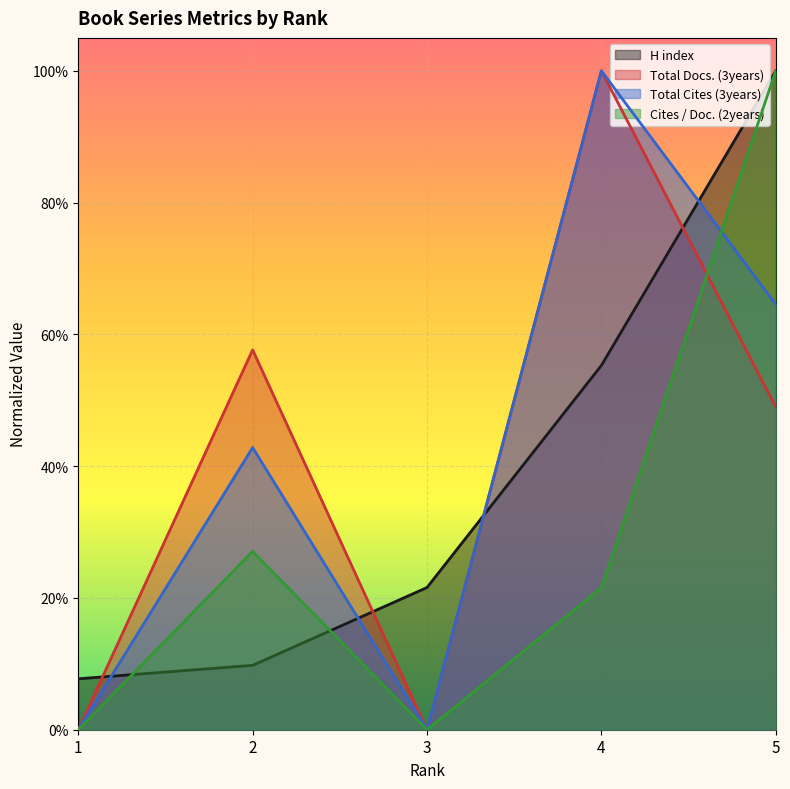

How many interior local peaks does the Total Docs. (3years) series have?

2